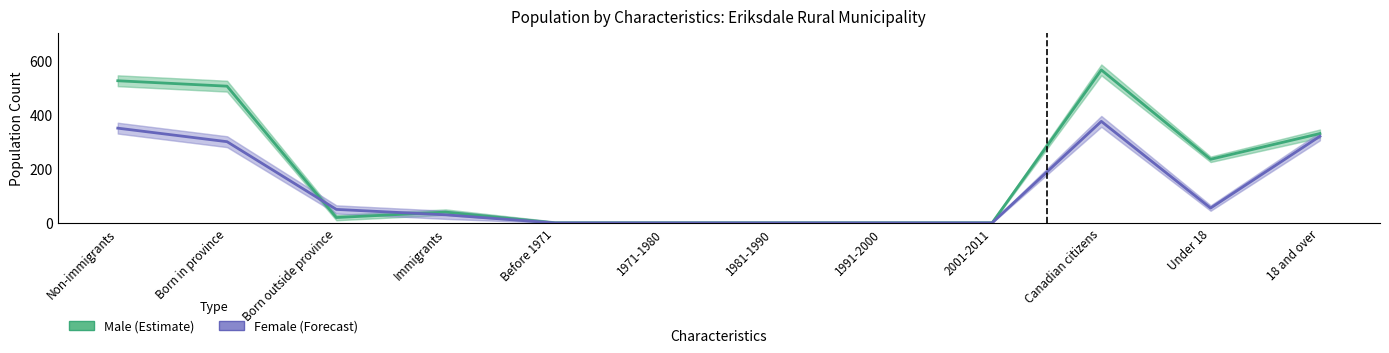

What is the value of the Female point at the 1st from the left?

350